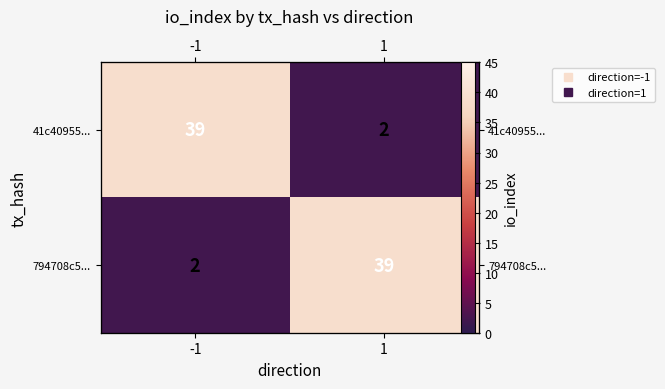

What is the maximum value shown in the chart?

39